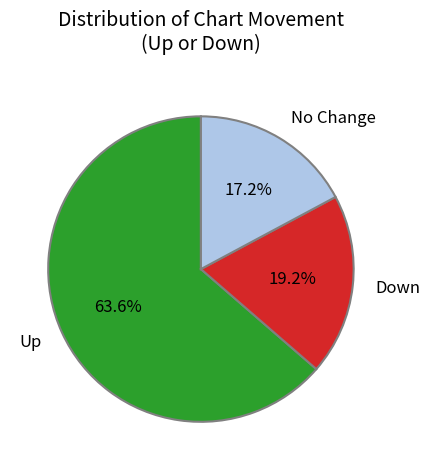

What is the majority slice?

Up